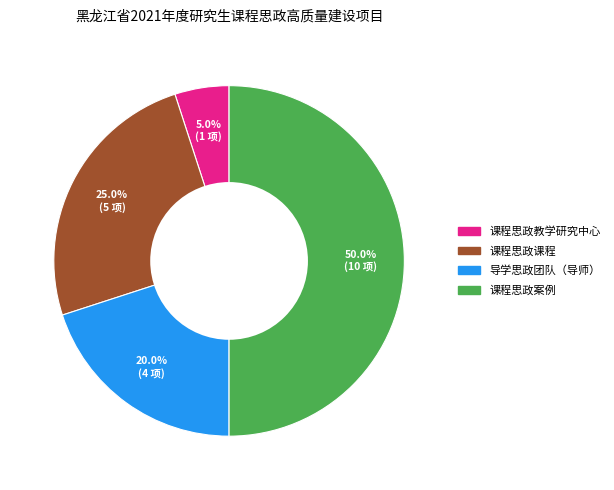

To the nearest percent, what percentage of the pie is 课程思政课程?

25%